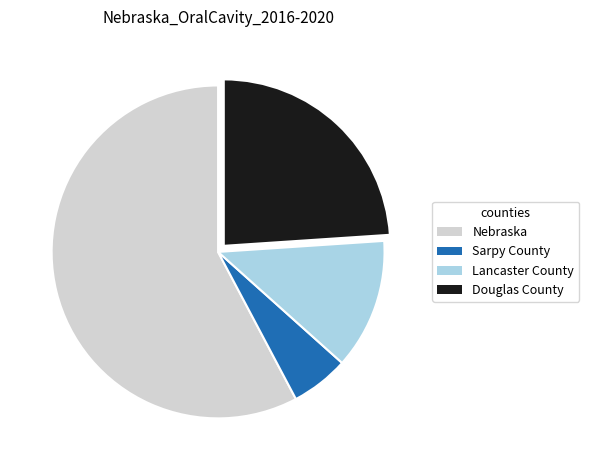

Which category has the biggest portion of the pie?

Nebraska